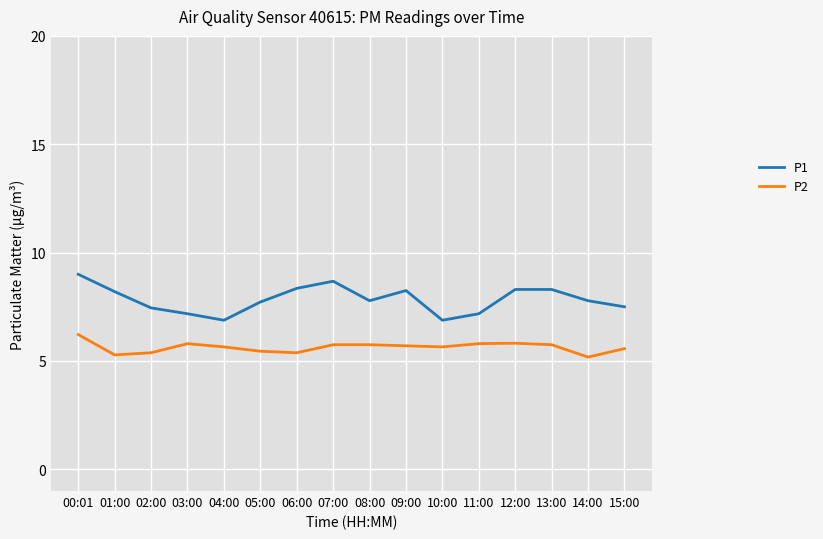

How many series are shown in this chart?

2